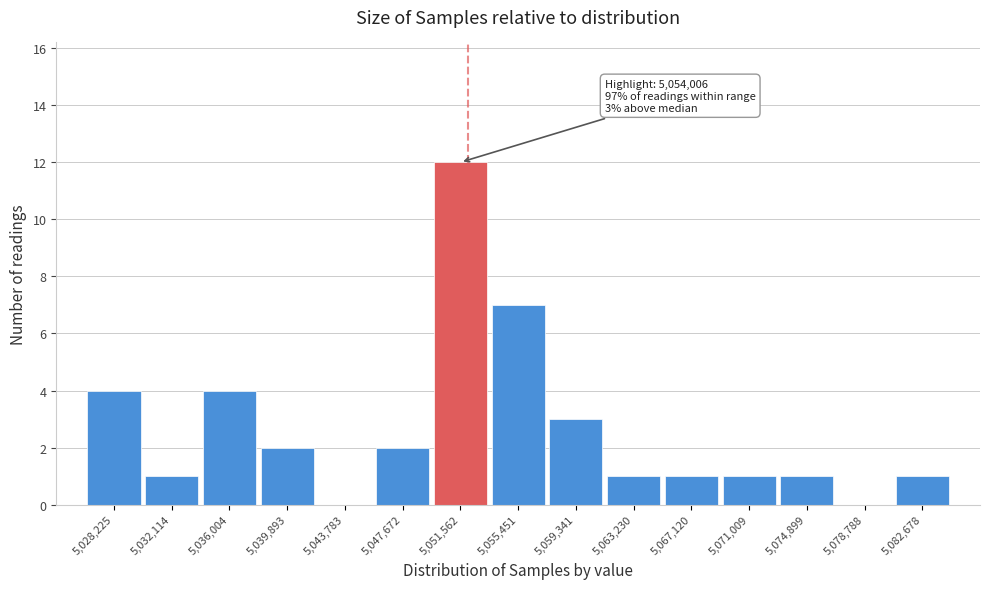

Reading right to left, list all the values displayed in this chart.

5,082,678=1	5,078,788=0	5,074,899=1	5,071,009=1	5,067,120=1	5,063,230=1	5,059,341=3	5,055,451=7	5,051,562=12	5,047,672=2	5,043,783=0	5,039,893=2	5,036,004=4	5,032,114=1	5,028,225=4